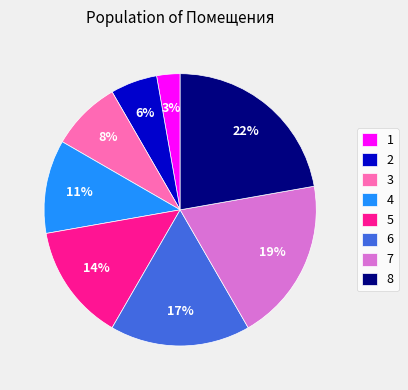

To the nearest percent, what is the combined percentage of 3 and 6?

25%